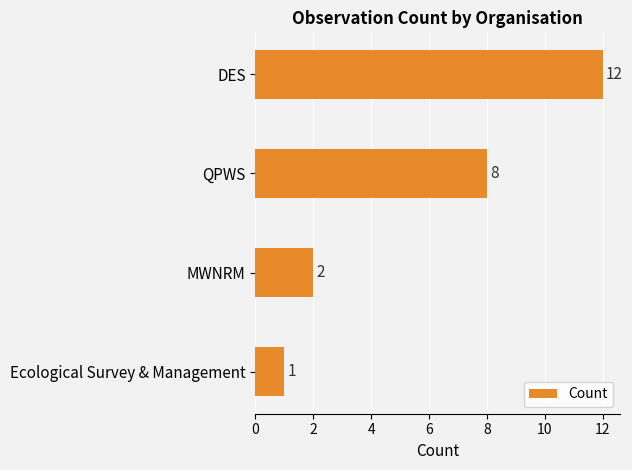

The value at DES is 12. True or false?

True